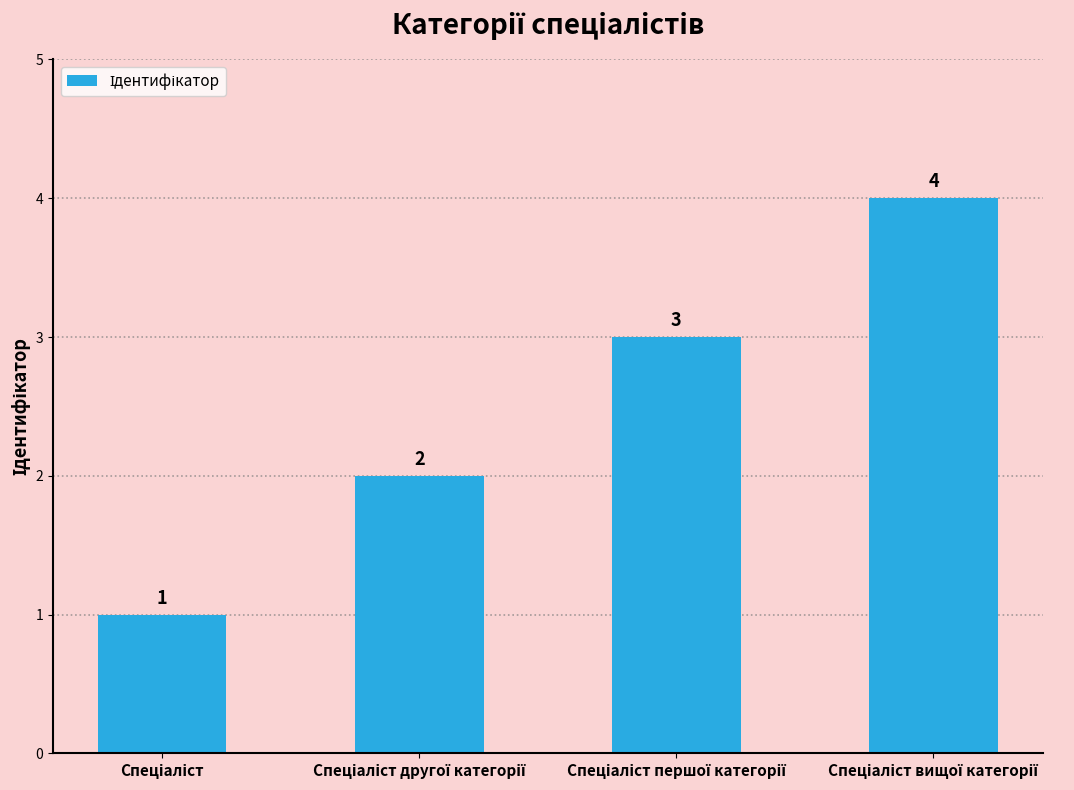

What is the sum of all values?

10